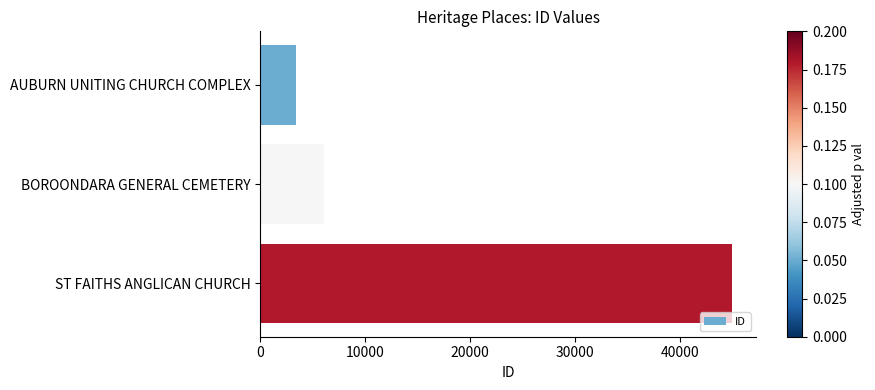

What is the smallest value displayed?

3354